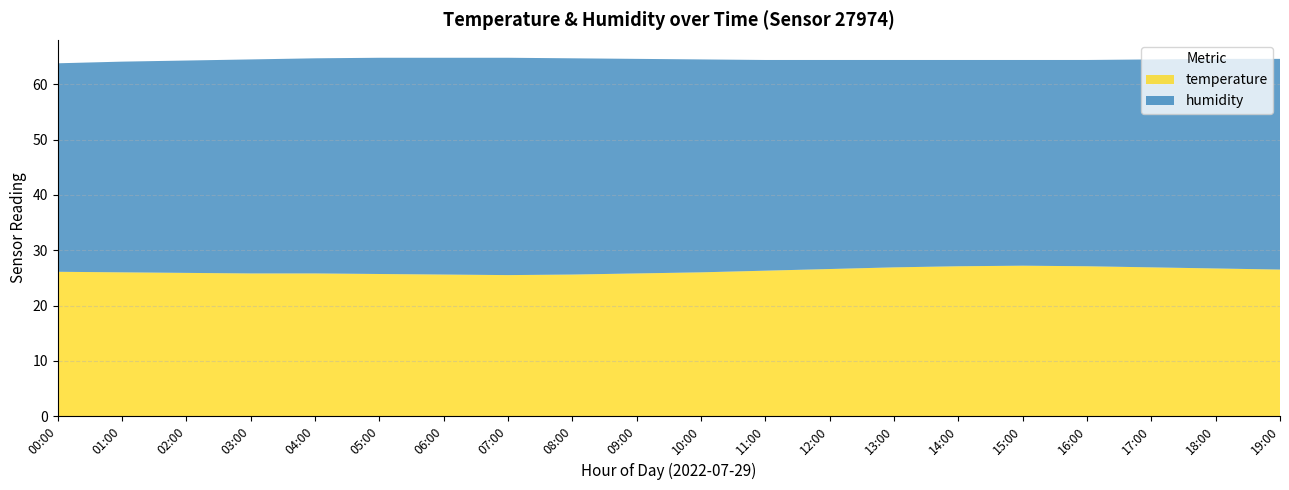

Reading right to left, what are all the values shown in this chart?

temperature: 19:00=26.5	18:00=26.7	17:00=26.9	16:00=27.1	15:00=27.2	14:00=27.1	13:00=26.9	12:00=26.6	11:00=26.3	10:00=26.0	09:00=25.8	08:00=25.6	07:00=25.5	06:00=25.6	05:00=25.7	04:00=25.8	03:00=25.8	02:00=25.9	01:00=26.0	00:00=26.1
humidity: 19:00=38.1	18:00=37.9	17:00=37.6	16:00=37.3	15:00=37.2	14:00=37.3	13:00=37.5	12:00=37.8	11:00=38.1	10:00=38.5	09:00=38.8	08:00=39.1	07:00=39.3	06:00=39.2	05:00=39.1	04:00=38.9	03:00=38.7	02:00=38.4	01:00=38.1	00:00=37.7